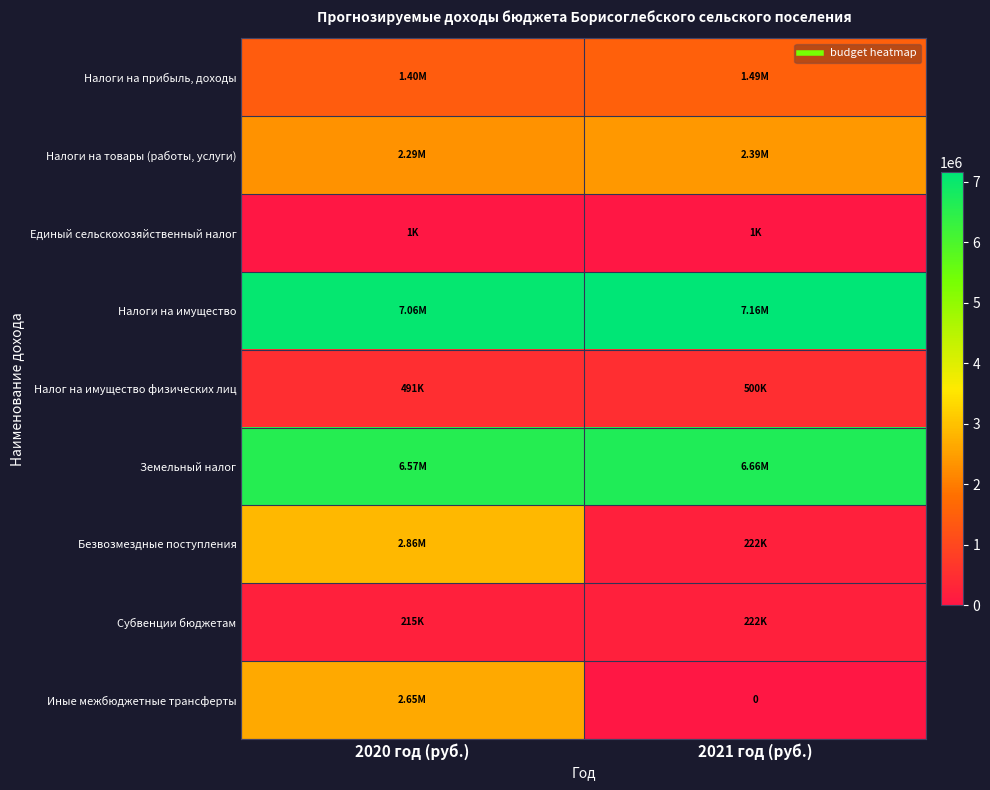

What is the total value across all series at 2020 год (руб.)?

23547335.4